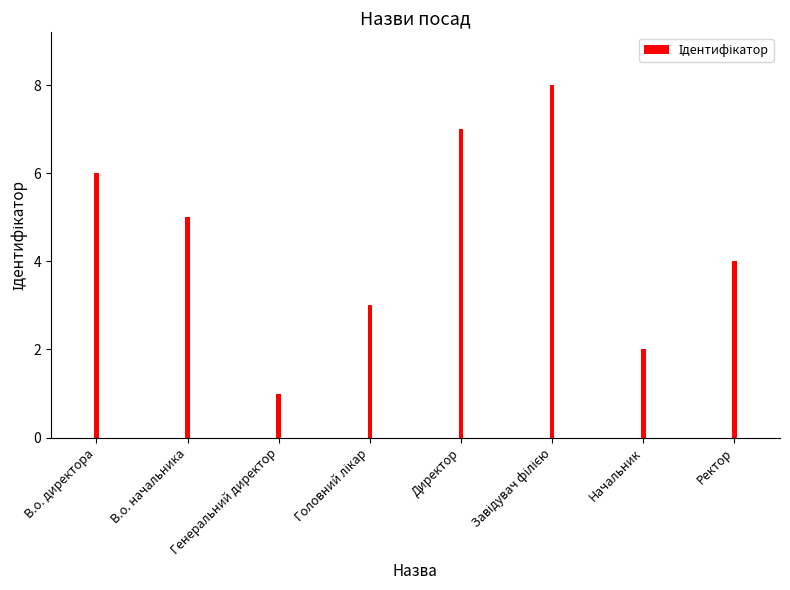

Reading right to left, what are all the values shown in this chart?

Ректор=4	Начальник=2	Завідувач філією=8	Директор=7	Головний лікар=3	Генеральний директор=1	В.о. начальника=5	В.о. директора=6